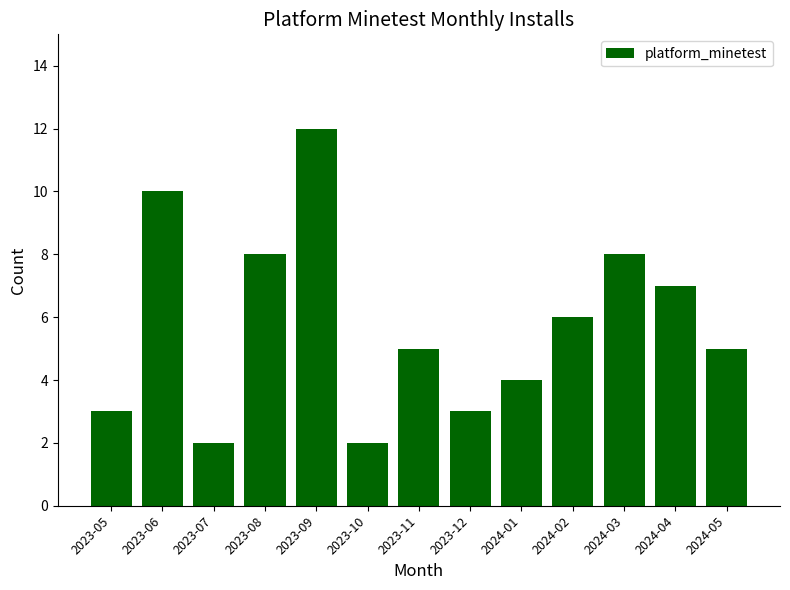

Reading right to left, transcribe all the data shown in this chart.

2024-05=5	2024-04=7	2024-03=8	2024-02=6	2024-01=4	2023-12=3	2023-11=5	2023-10=2	2023-09=12	2023-08=8	2023-07=2	2023-06=10	2023-05=3